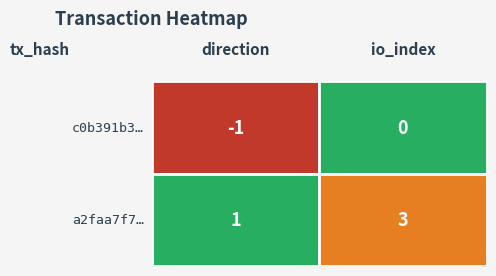

Read the c0b391b30889578cd3b5871f0e781f4ea26b9c7 value at 0.

-1